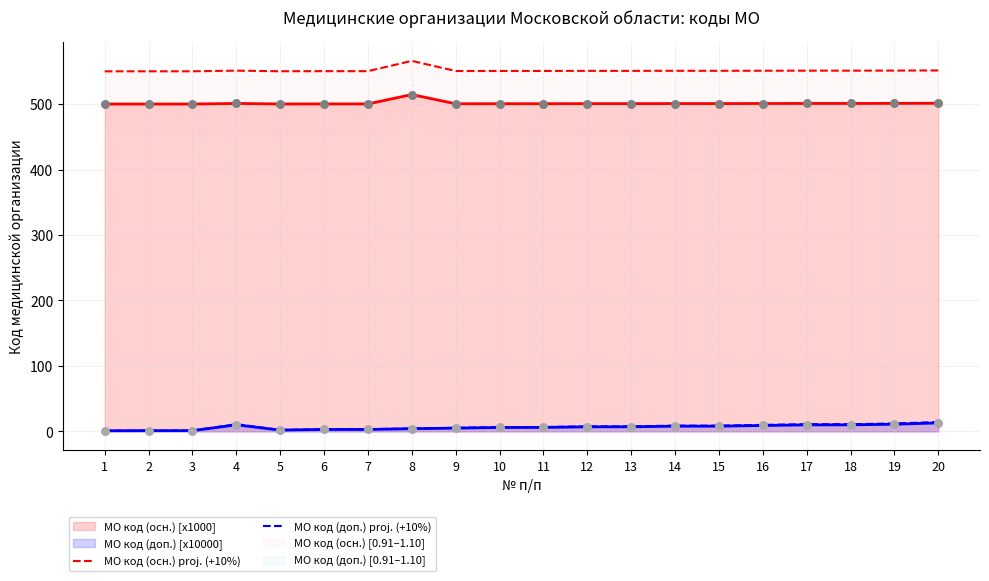

What is the total value across all series at 19?

563.3